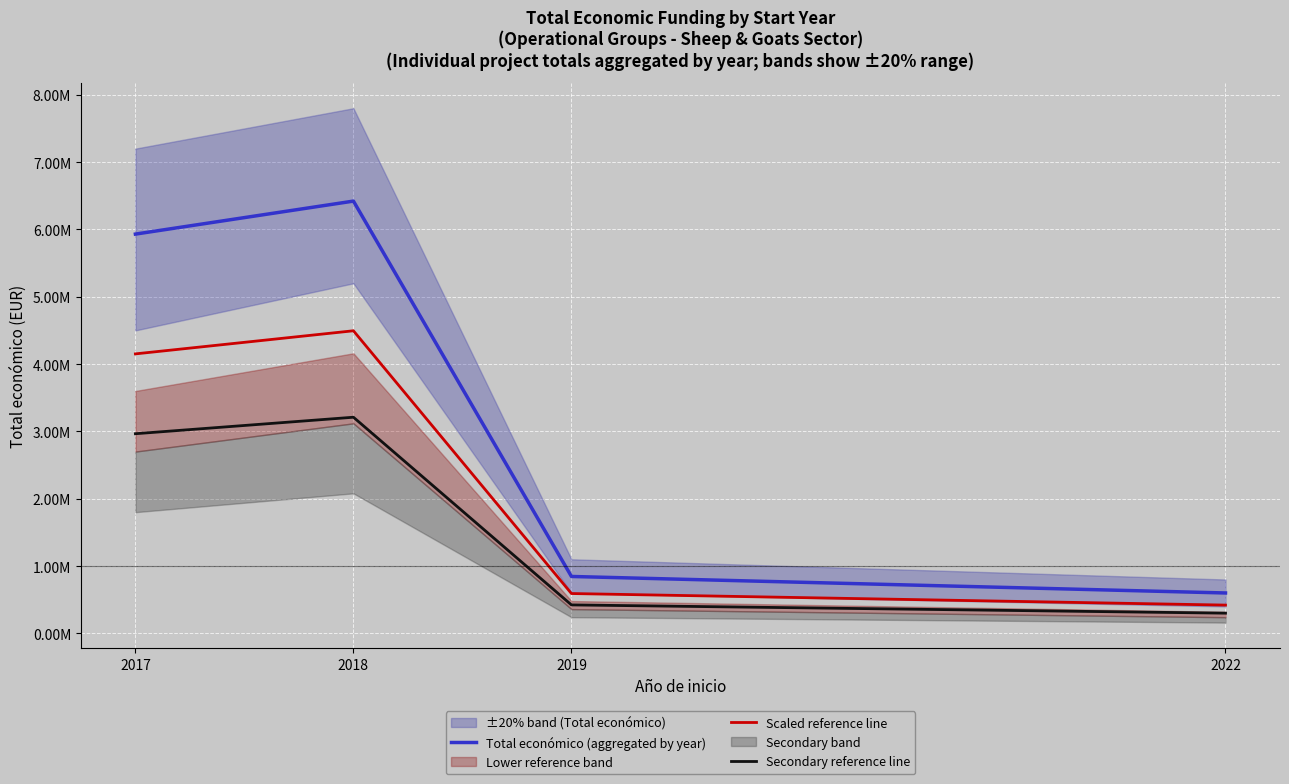

Which has a higher value, 2019 or 2022?

2019